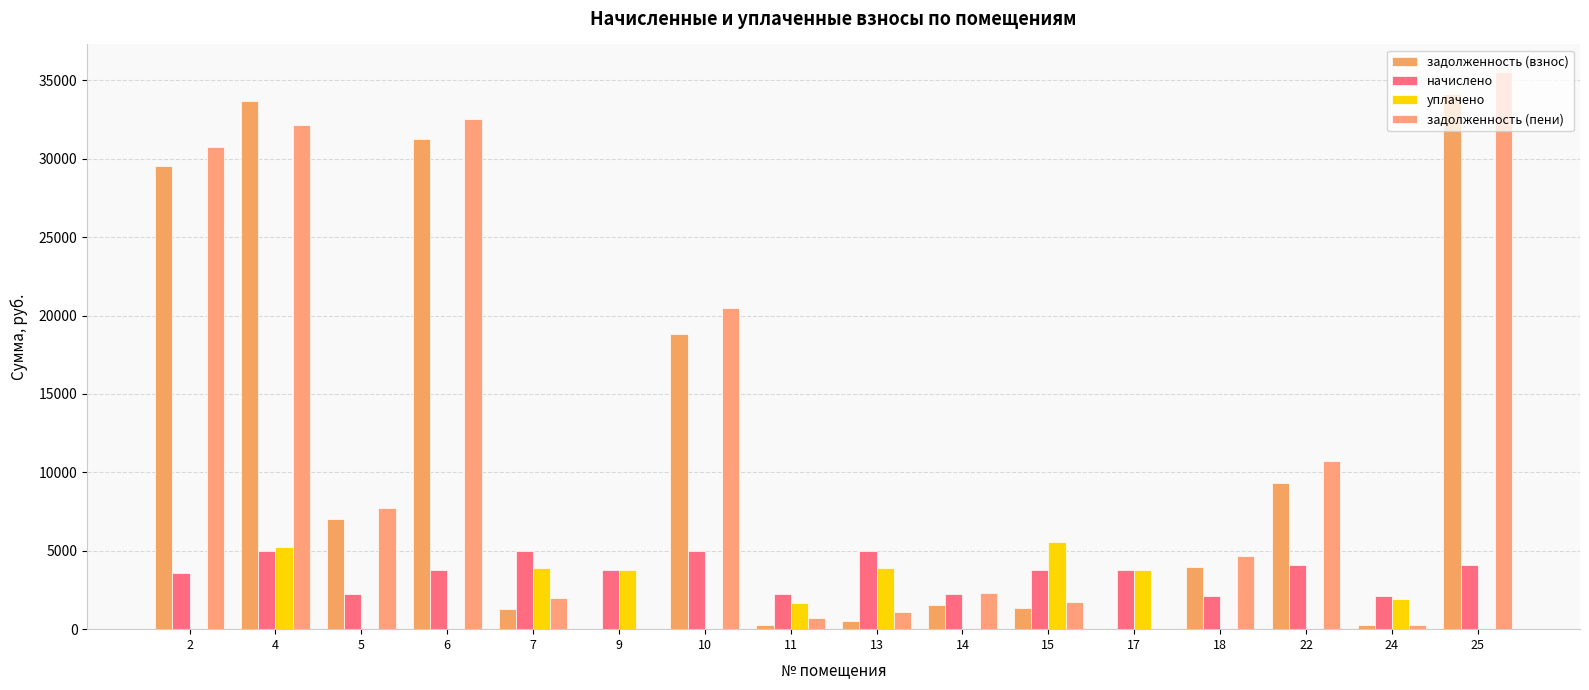

What is the average value of the начислено series?

3611.7